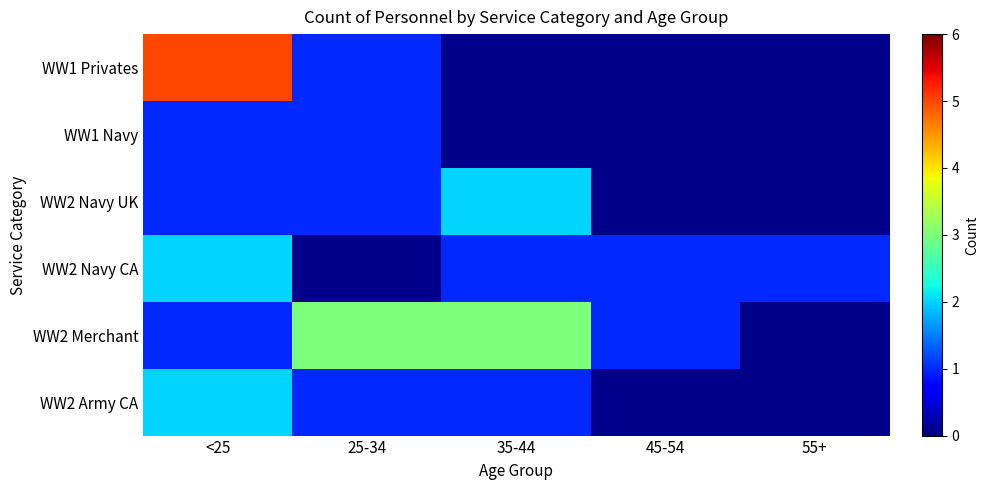

Where is WW2 Navy CA nearest to the value 1?

35-44